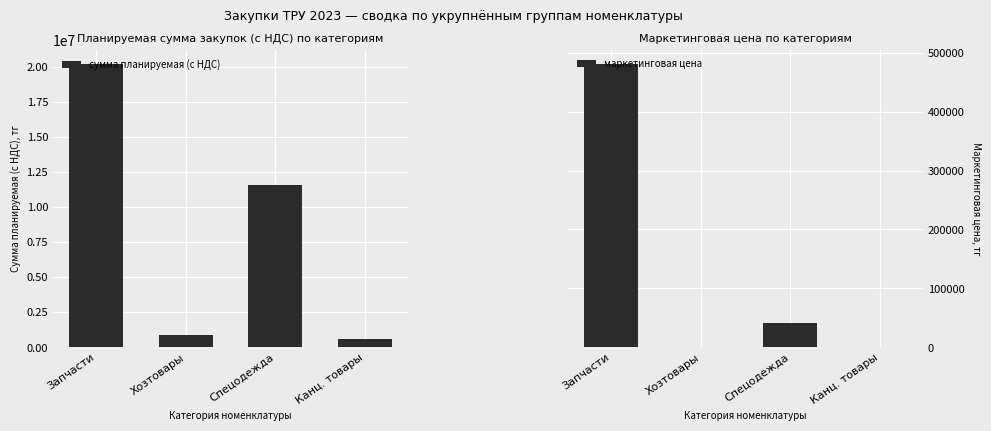

Which series has the widest spread of values?

сумма планируемая (с НДС)